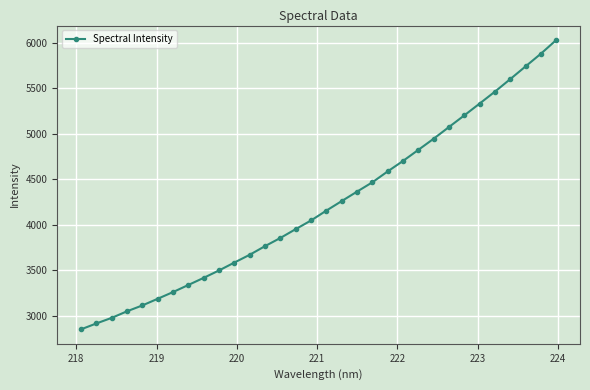

What is the value of the 20th point from the left?

4467.8